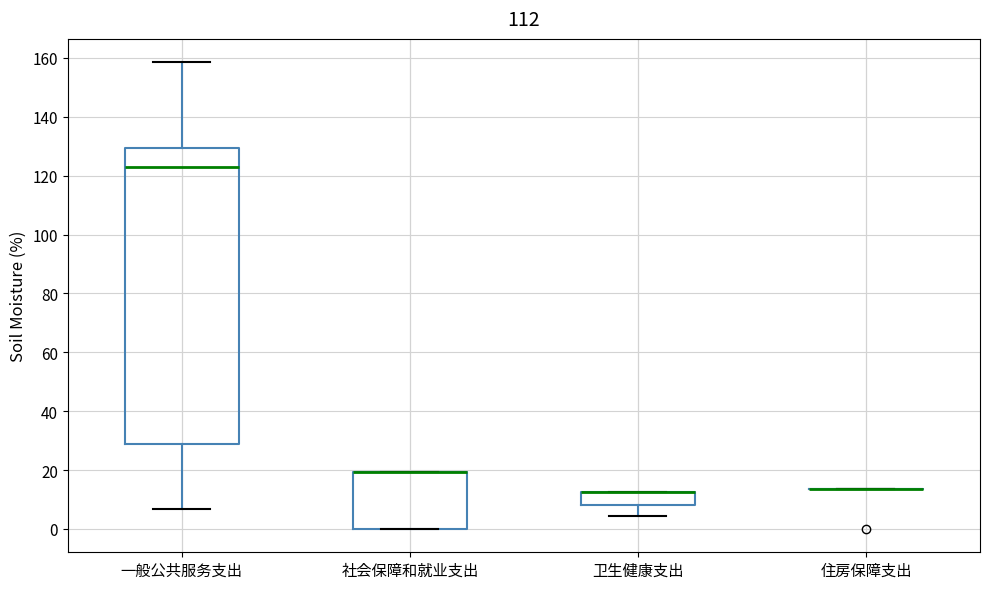

Comparing the boxes themselves (not the whiskers), which one is the tallest?

一般公共服务支出